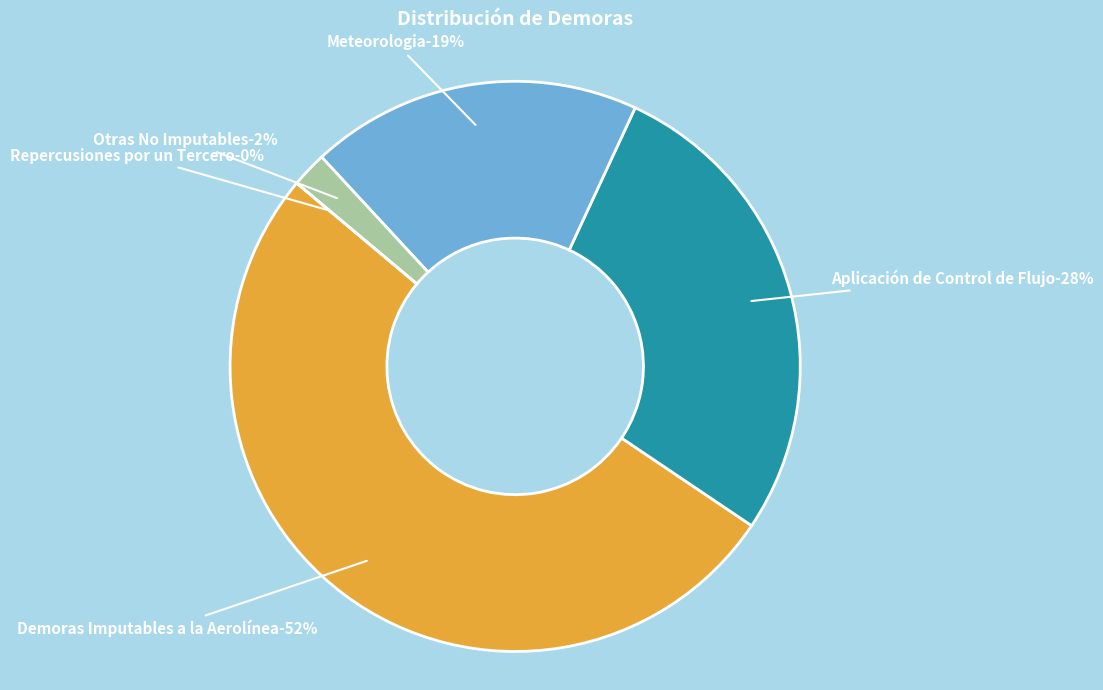

Which category has the smallest portion of the pie?

Repercusiones por un Tercero